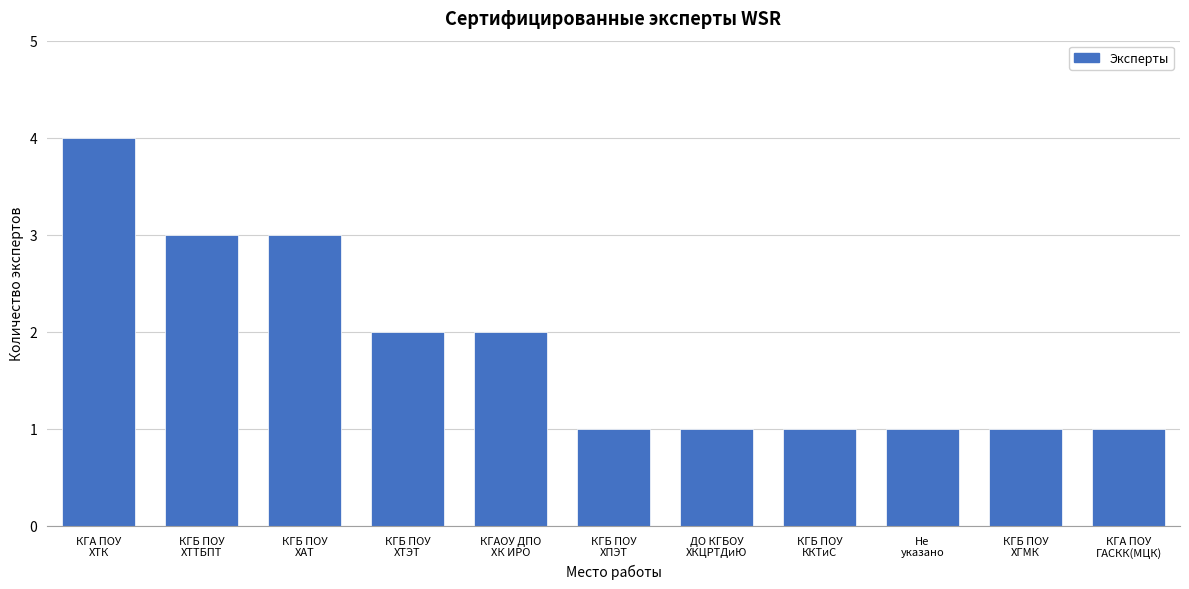

Reading right to left, list all the values displayed in this chart.

1	1	1	1	1	1	2	2	3	3	4